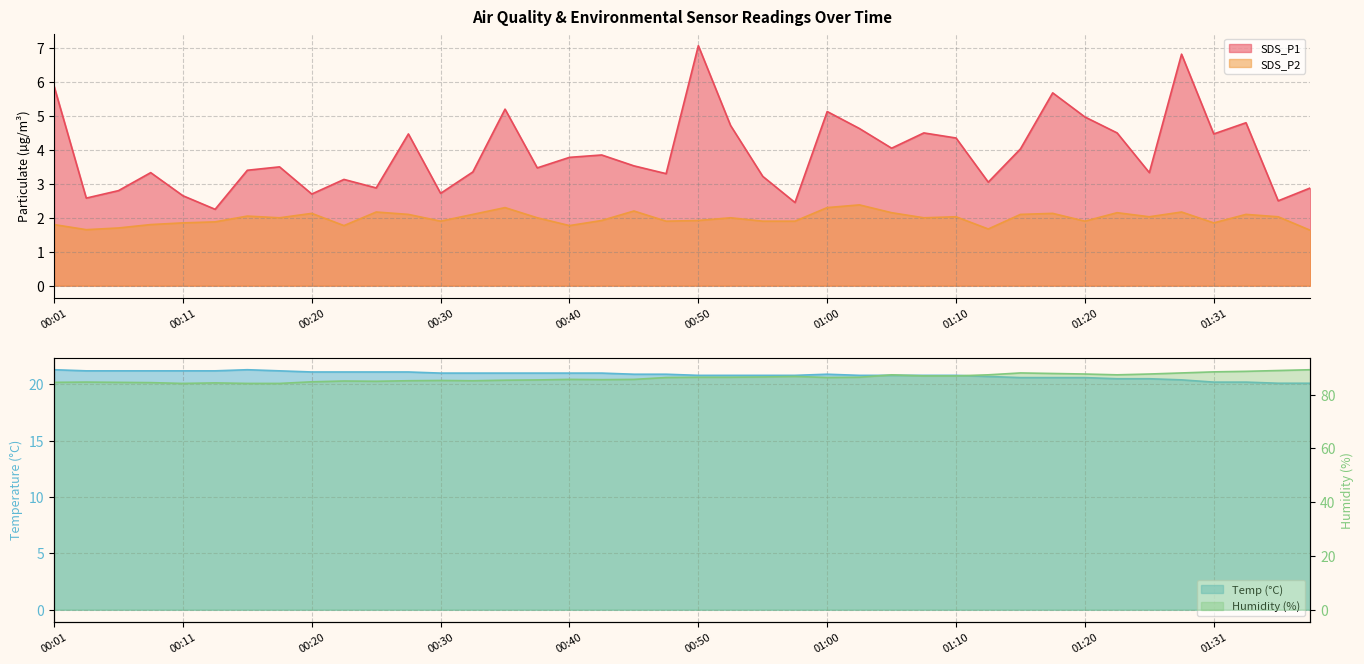

What is the difference between the maximum and minimum values in the SDS_P2 series?

0.8